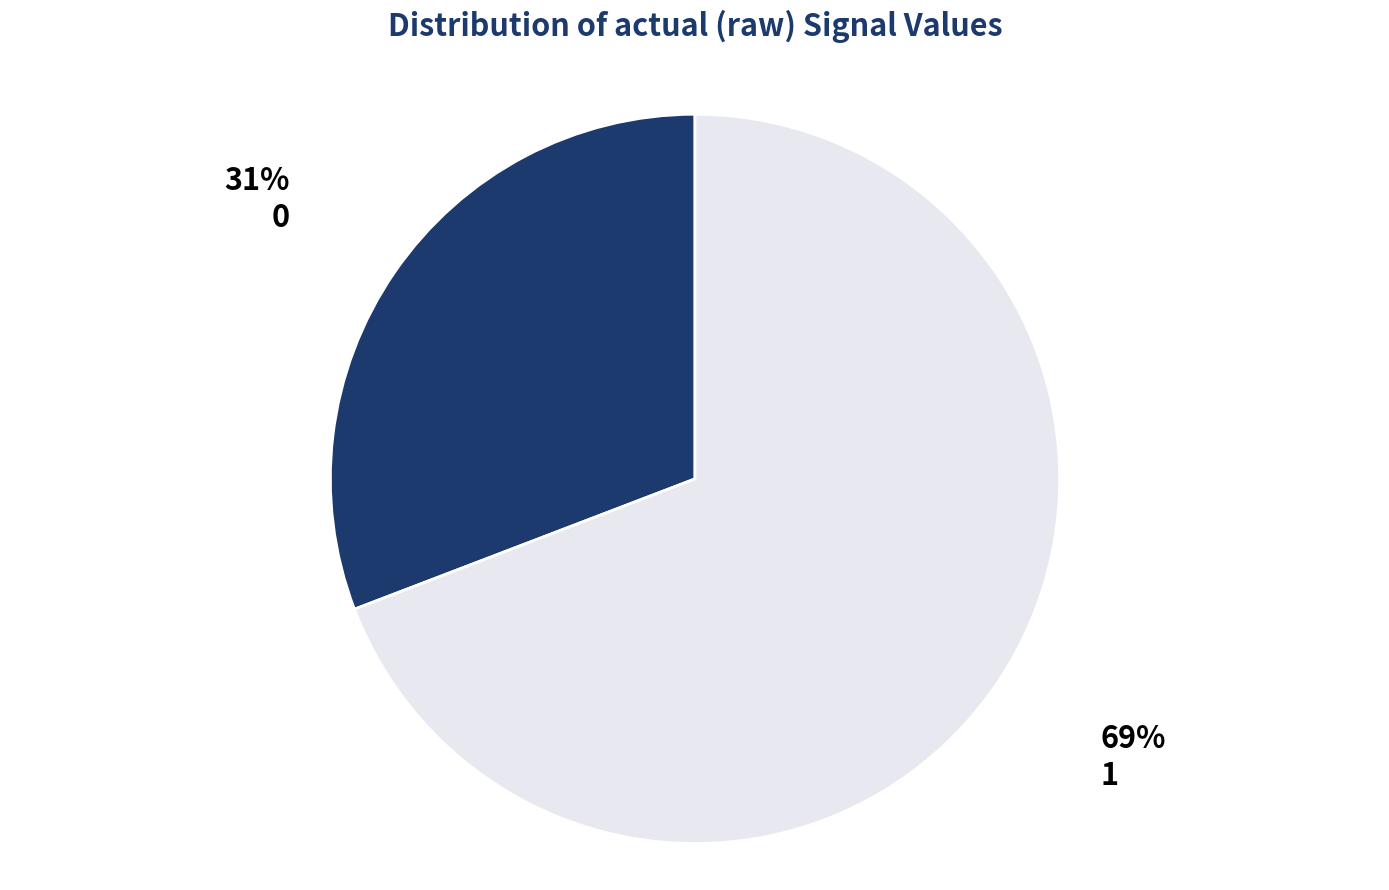

To the nearest percent, what is the difference between the largest and smallest slice percentages?

38%